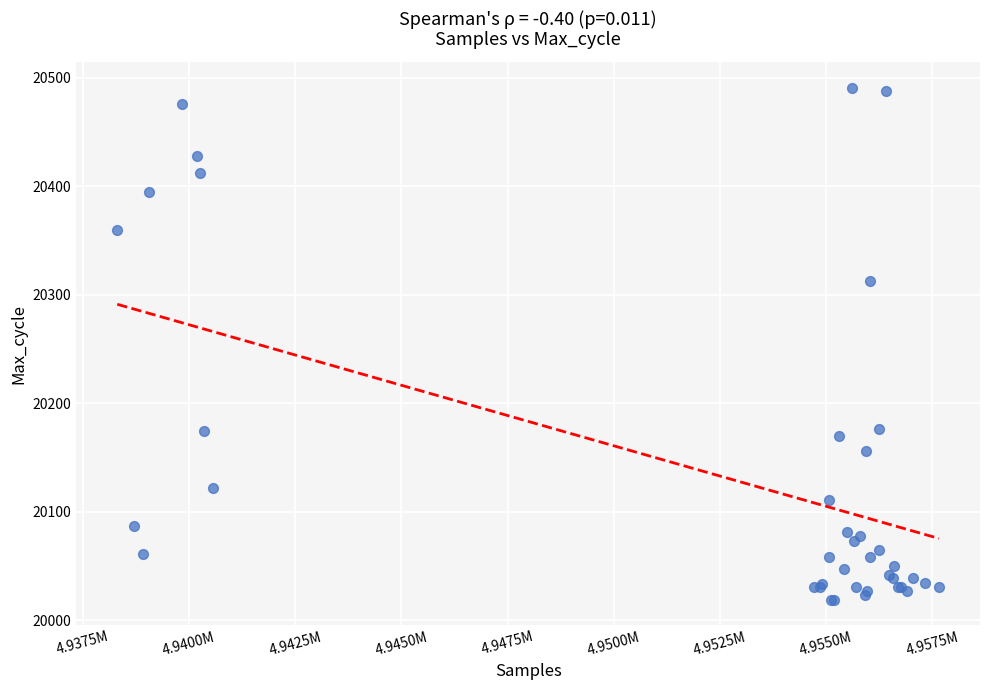

What Y value in the scatter plot is closest to 20255?

20313